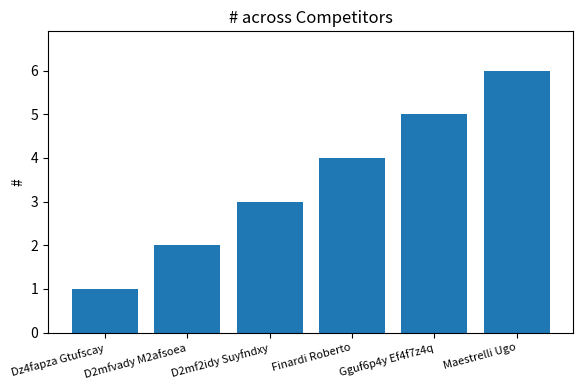

What position from the left is Finardi Roberto?

4